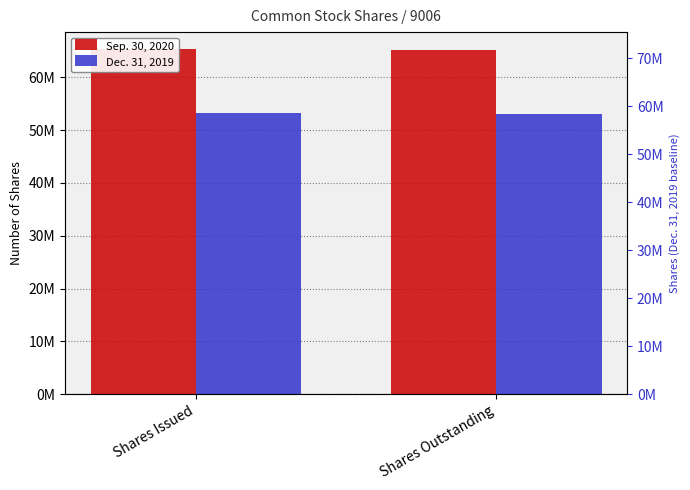

Does the chart contain stacked bars?

No